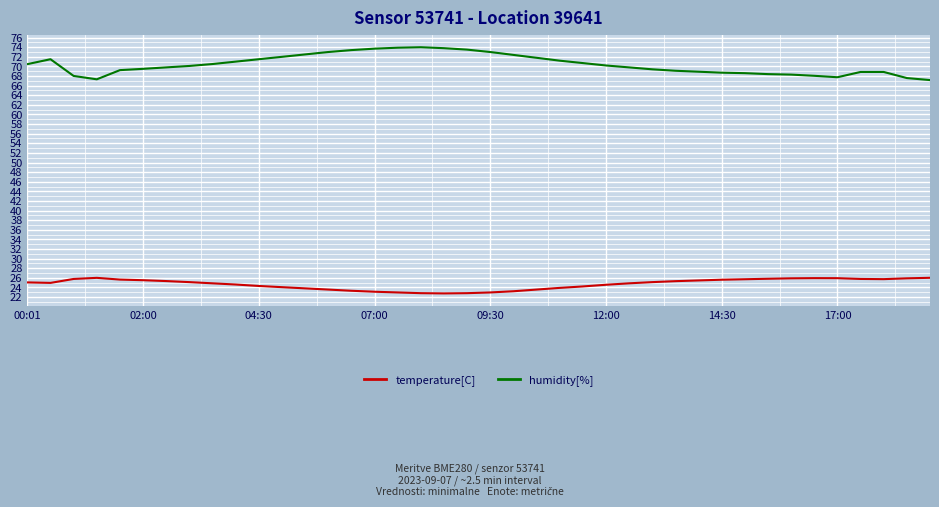

Which series has the largest range (max minus min)?

humidity[%]